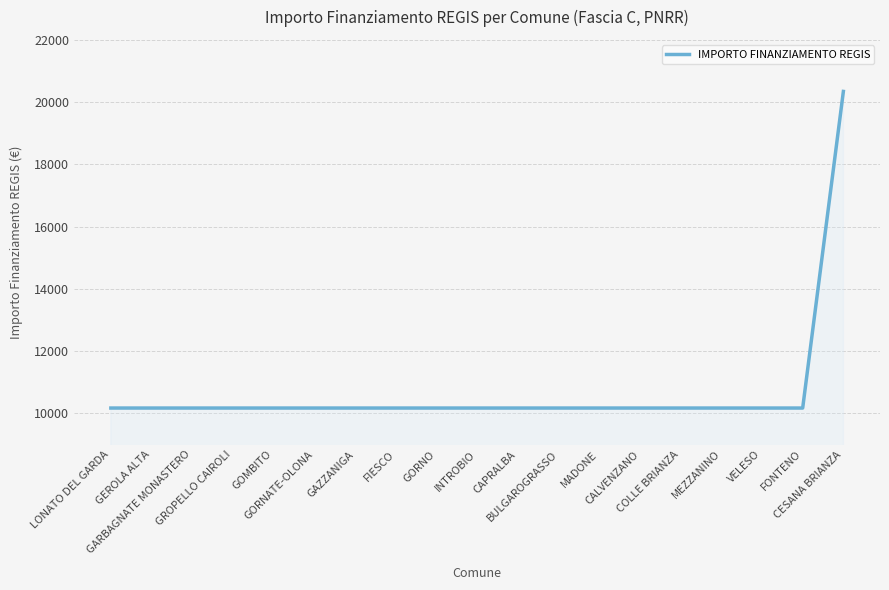

What is the change in value from VELESO to CESANA BRIANZA?

+10172